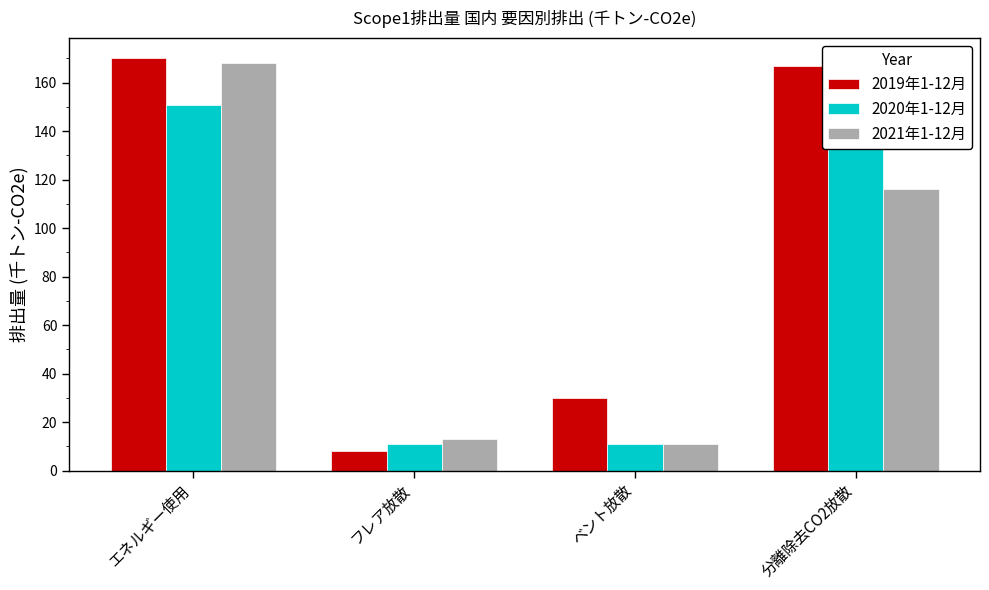

Which label corresponds to the largest value in the chart?

エネルギー使用